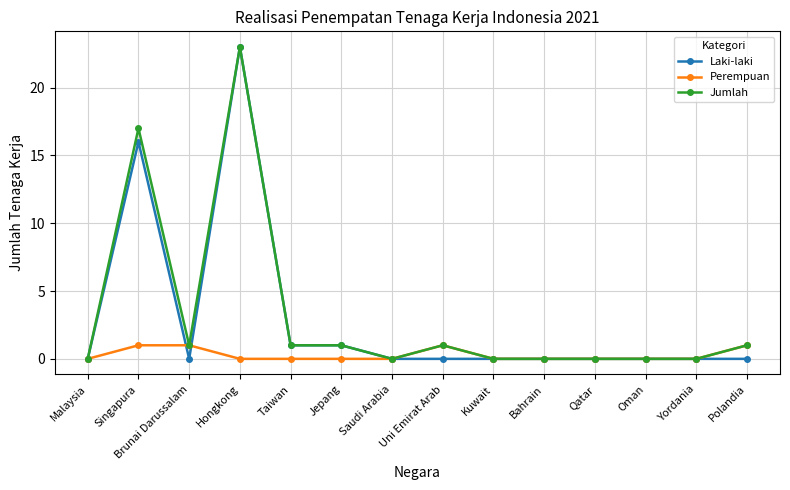

What is the label of the 13th point from the left?

Yordania